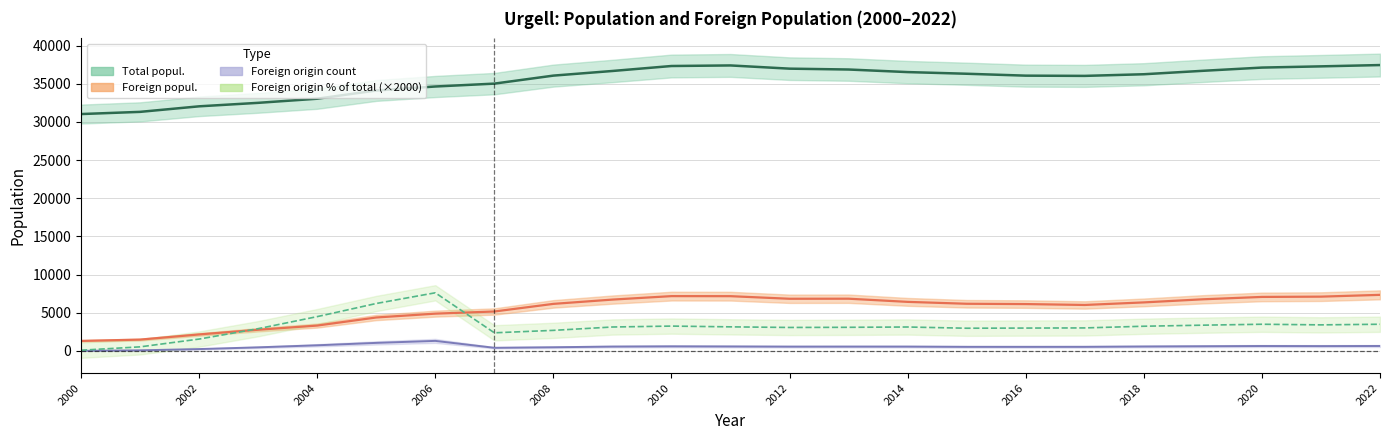

What is the highest value of the Foreign origin count series?

1321